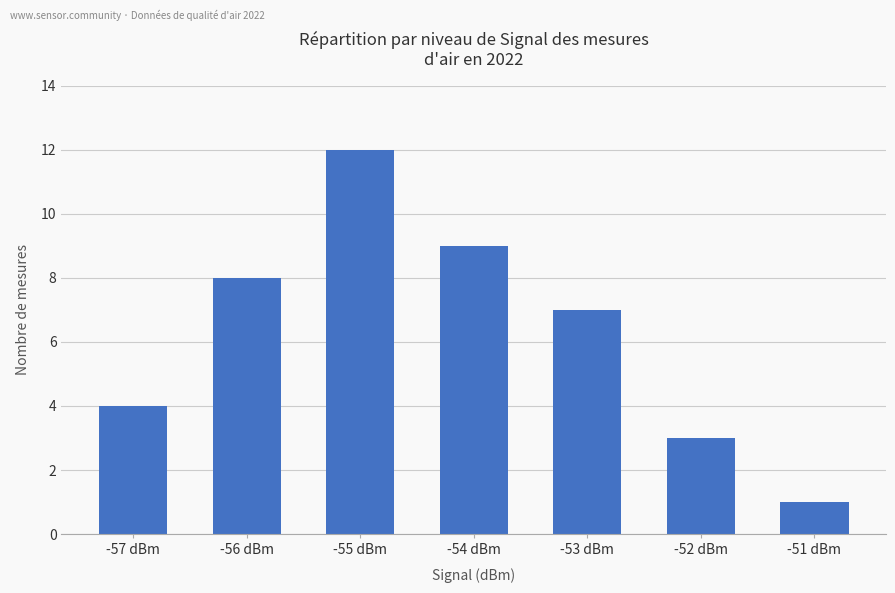

What is the value of the 5th bar from the left?

7